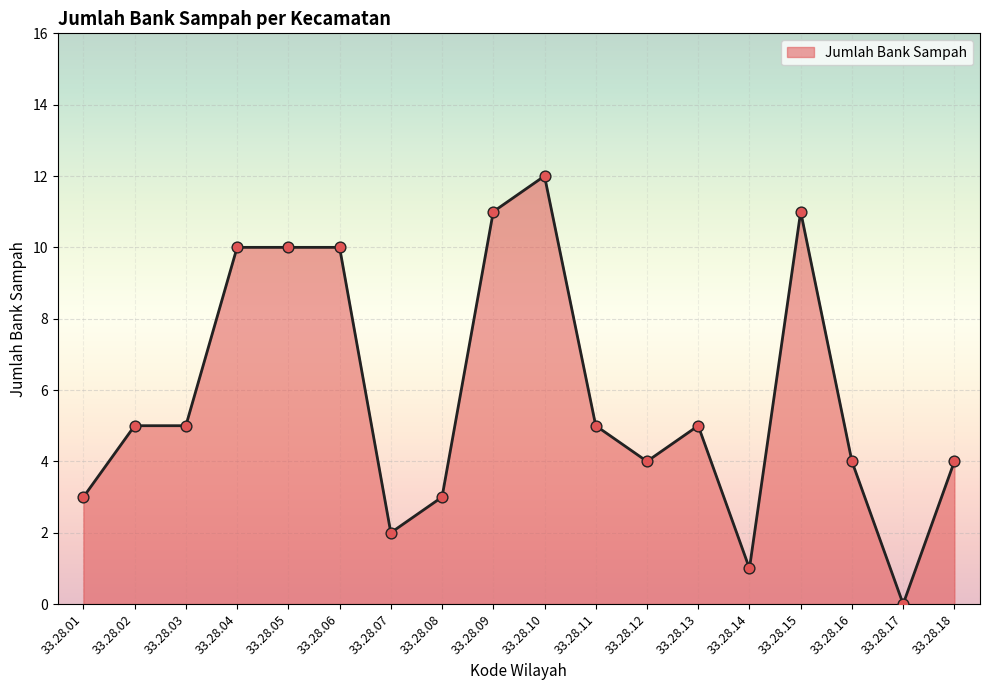

Between 33.28.11 and 33.28.10, which is larger?

33.28.10